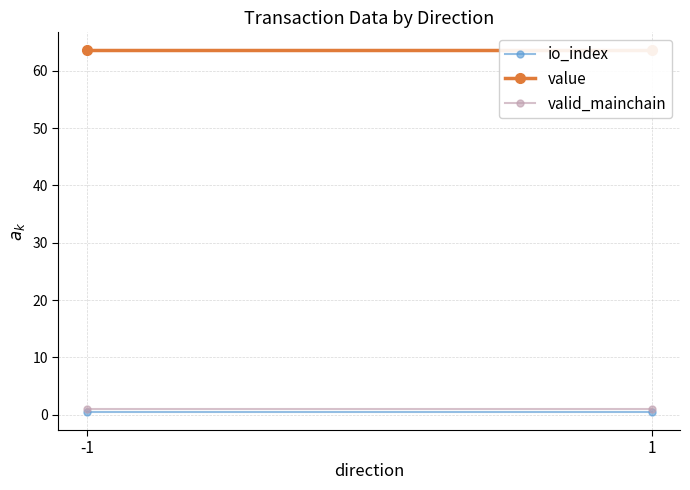

Which series changed the most between -1 and 1?

io_index